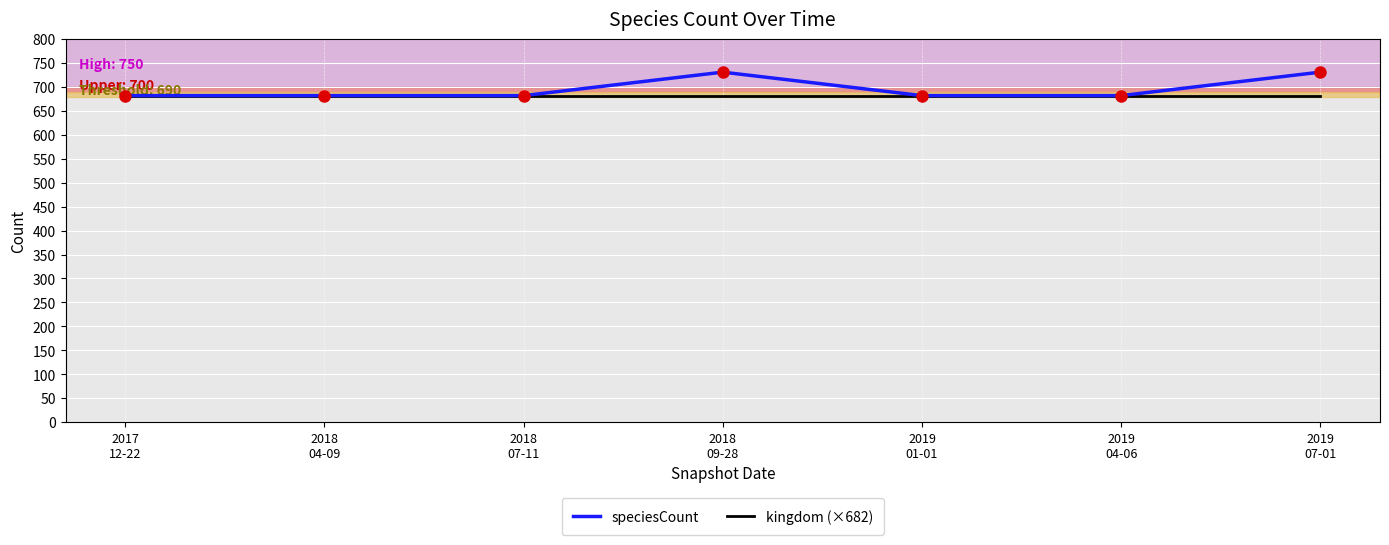

How many lines are shown in the chart?

2